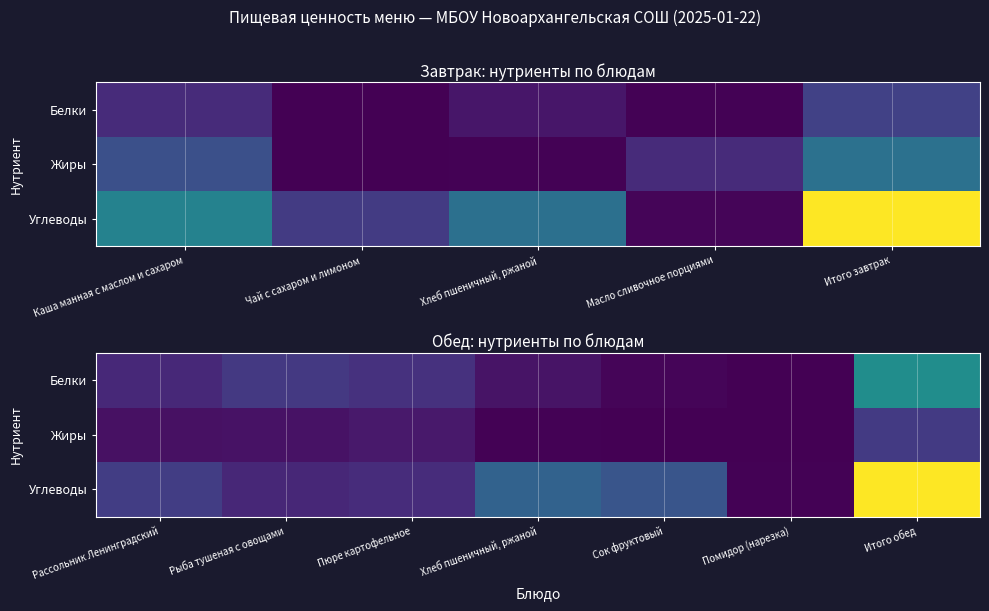

Between Помидор (нарезка) and Пюре картофельное, which is larger?

Пюре картофельное